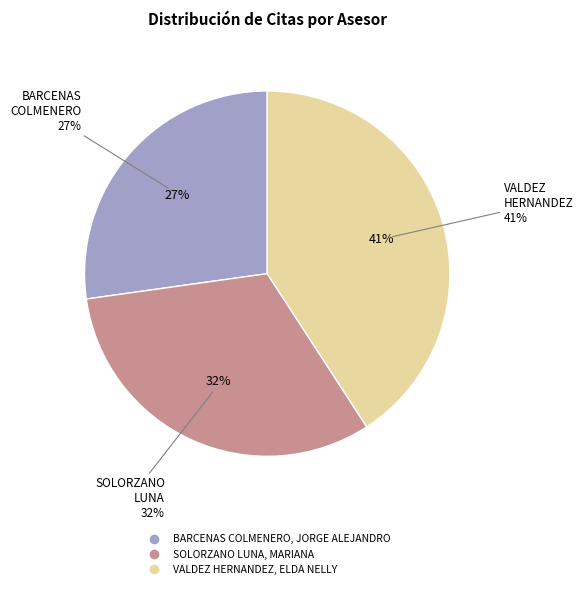

To the nearest percent, what percentage of the pie is BARCENAS COLMENERO, JORGE ALEJANDRO?

27%